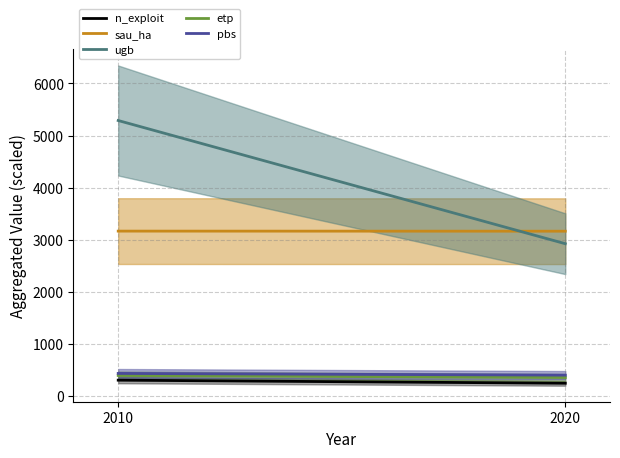

What is the value of the pbs point at the 2nd from the left?

393.5